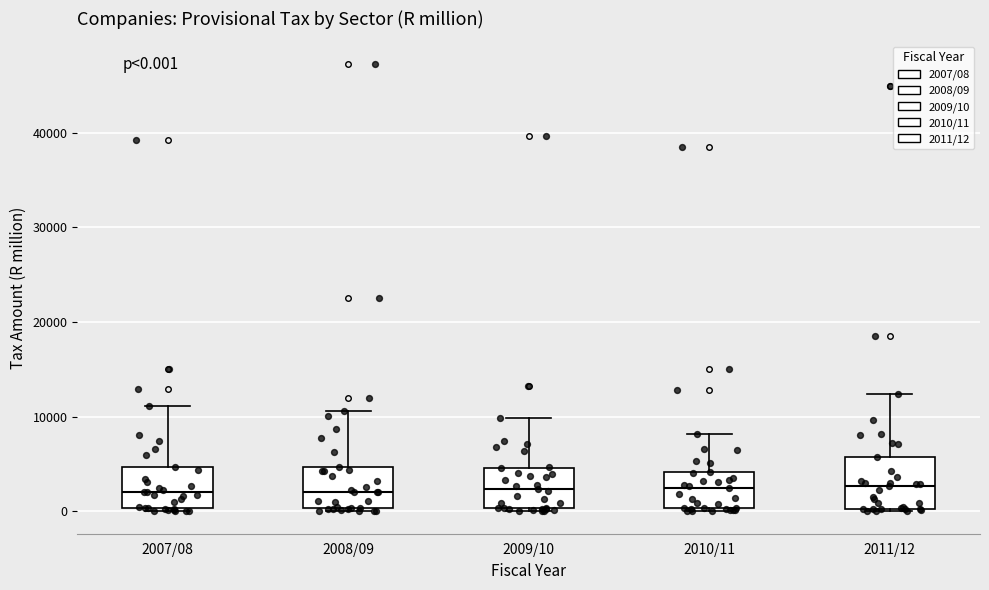

Comparing the boxes themselves (not the whiskers), which one is the tallest?

2011/12